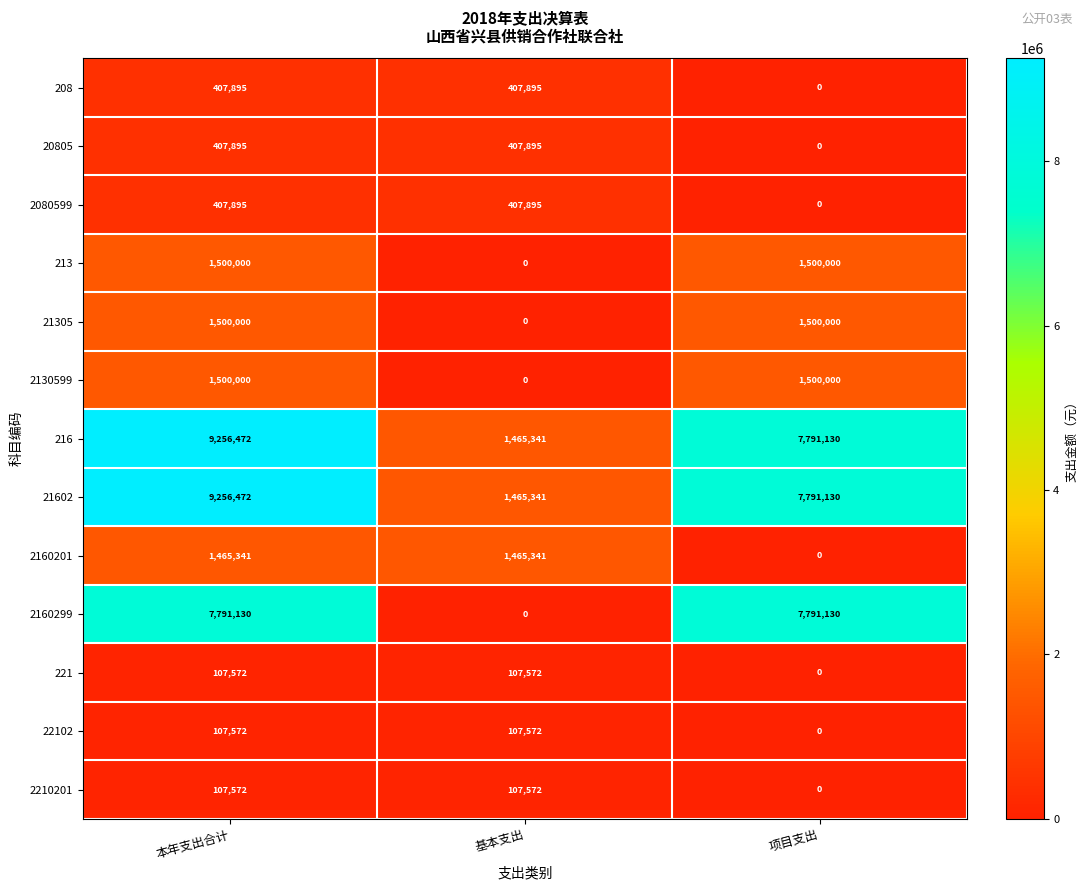

What is the average value of the 2160299 series?

5194087